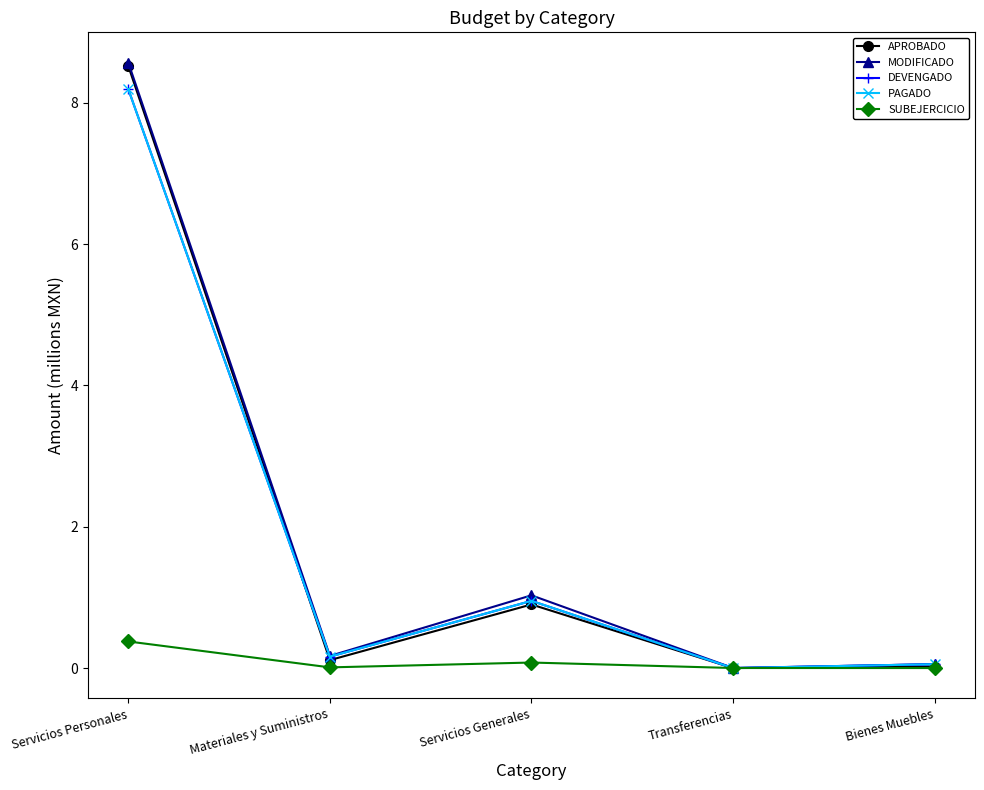

How many interior local valleys does the DEVENGADO series have?

2